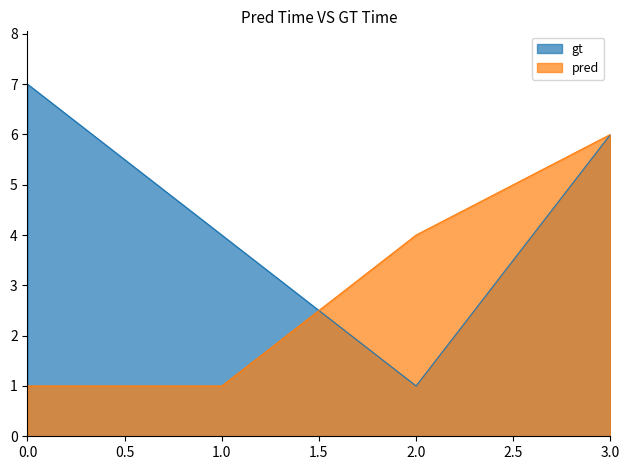

Count the number of categories in the chart.

4